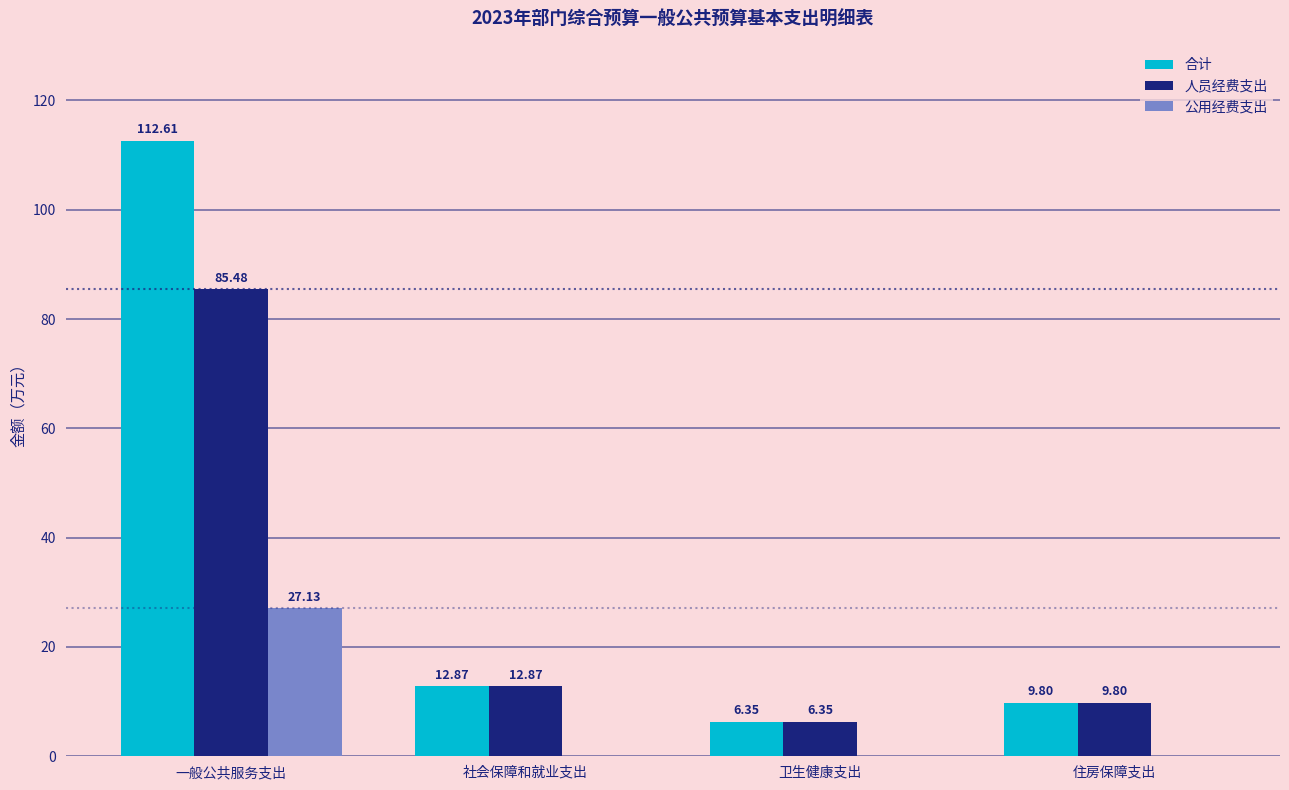

The 人员经费支出 series shows 12.9 at 社会保障和就业支出. True or false?

True